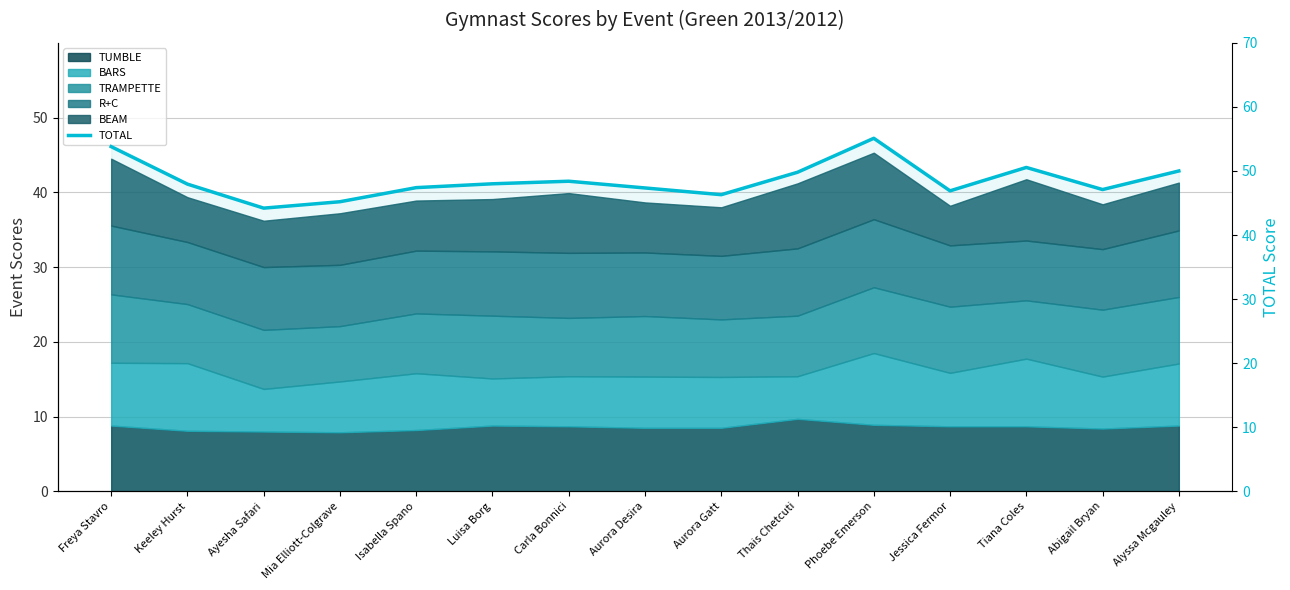

Where is the data nearest to the value 49?

Carla Bonnici